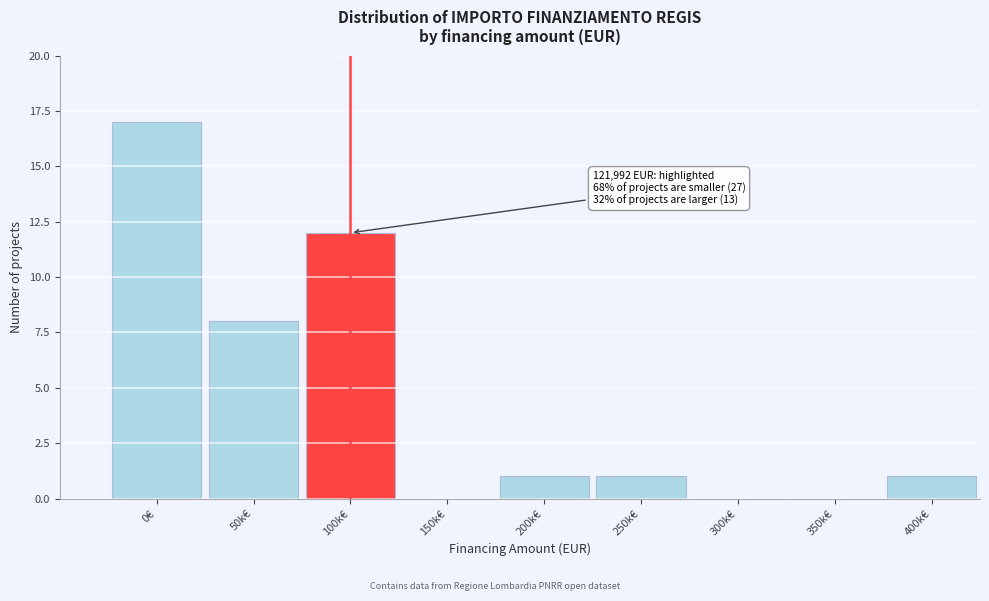

Reading left to right, what are all the values shown in this chart?

0€=17	50k€=8	100k€=12	150k€=0	200k€=1	250k€=1	300k€=0	350k€=0	400k€=1